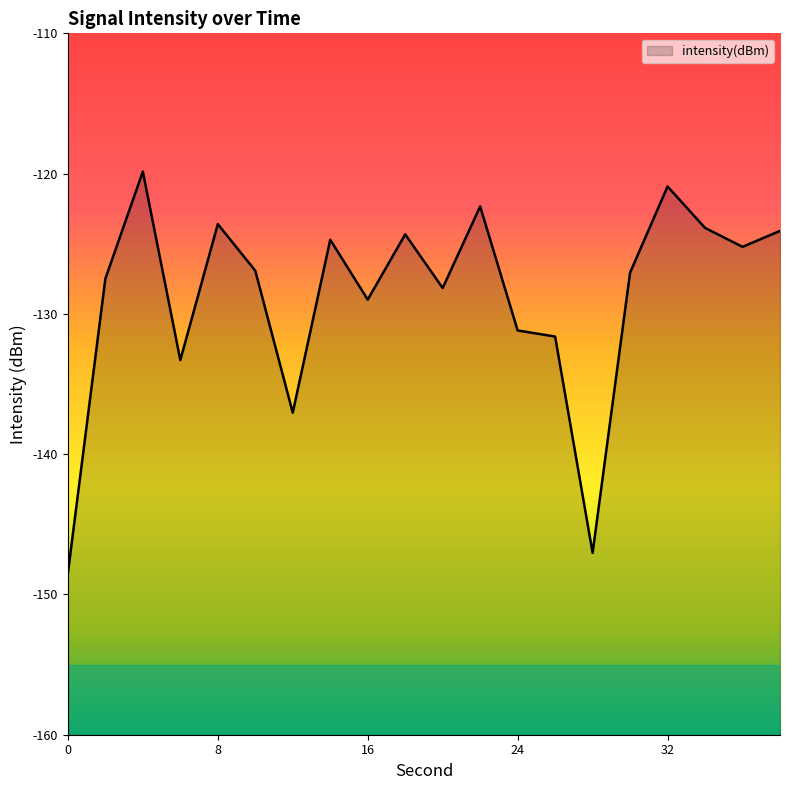

Reading right to left, what are all the values shown in this chart?

-124.1	-125.2	-123.9	-120.9	-127.1	-147.0	-131.6	-131.2	-122.3	-128.2	-124.3	-129.0	-124.7	-137.0	-126.9	-123.6	-133.3	-119.9	-127.5	-148.5